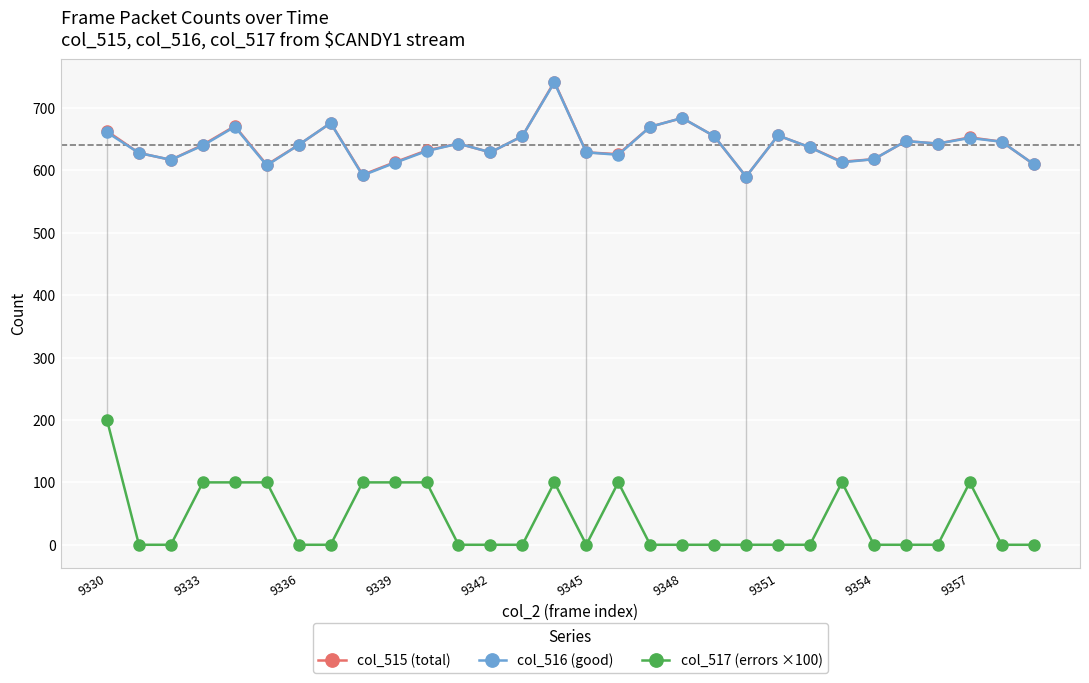

What is the average value of the col_517 (errors ×100) series?

40